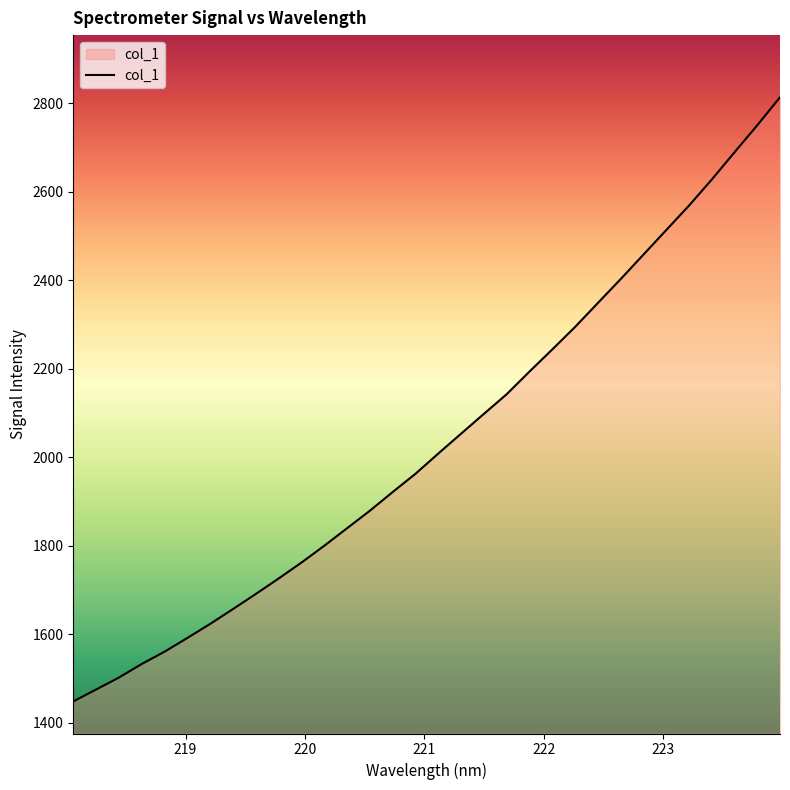

What is the greatest value displayed?

2813.3